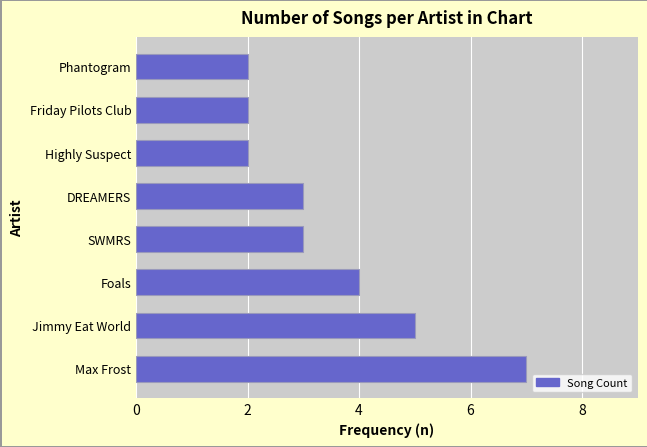

What is the average value?

4